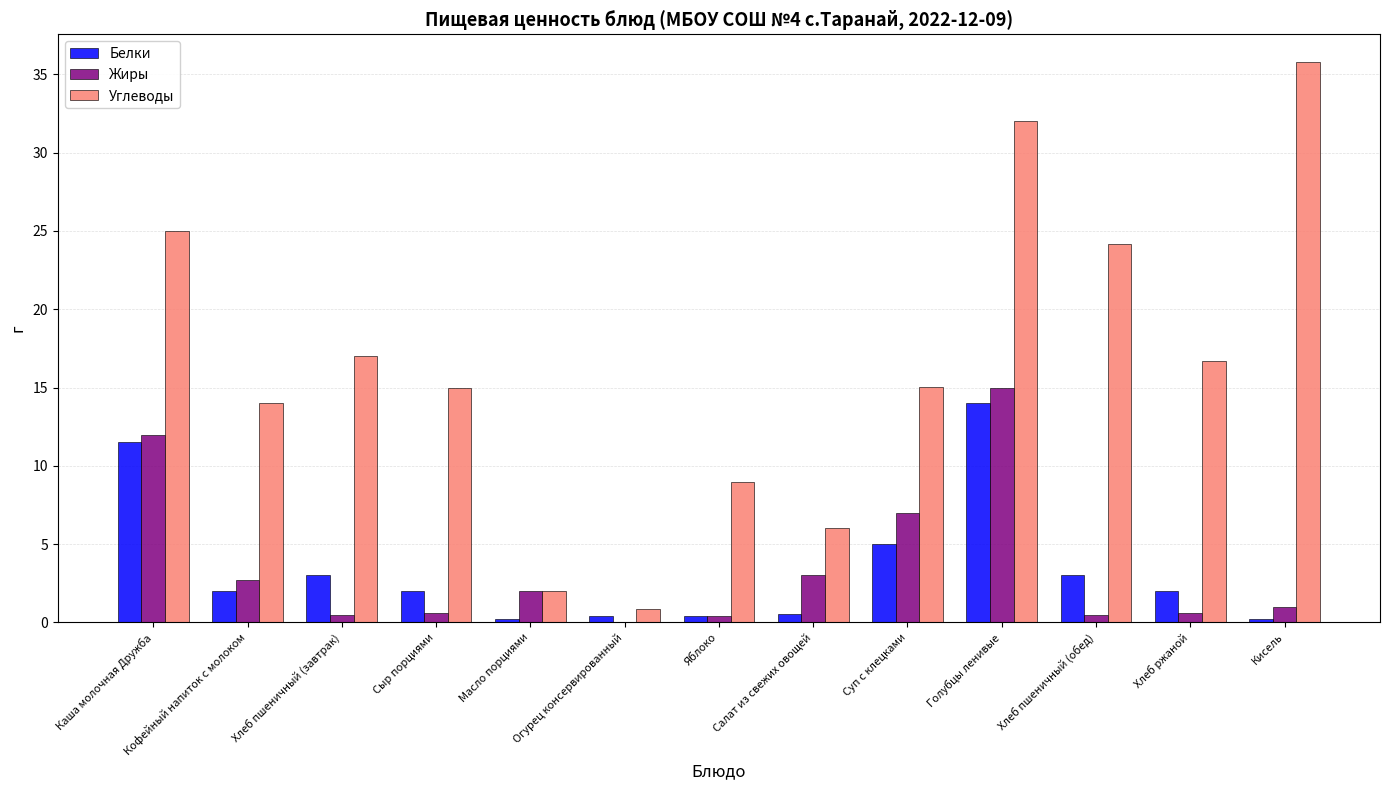

Is it true that Углеводы equals 16.7 at Хлеб ржаной?

True